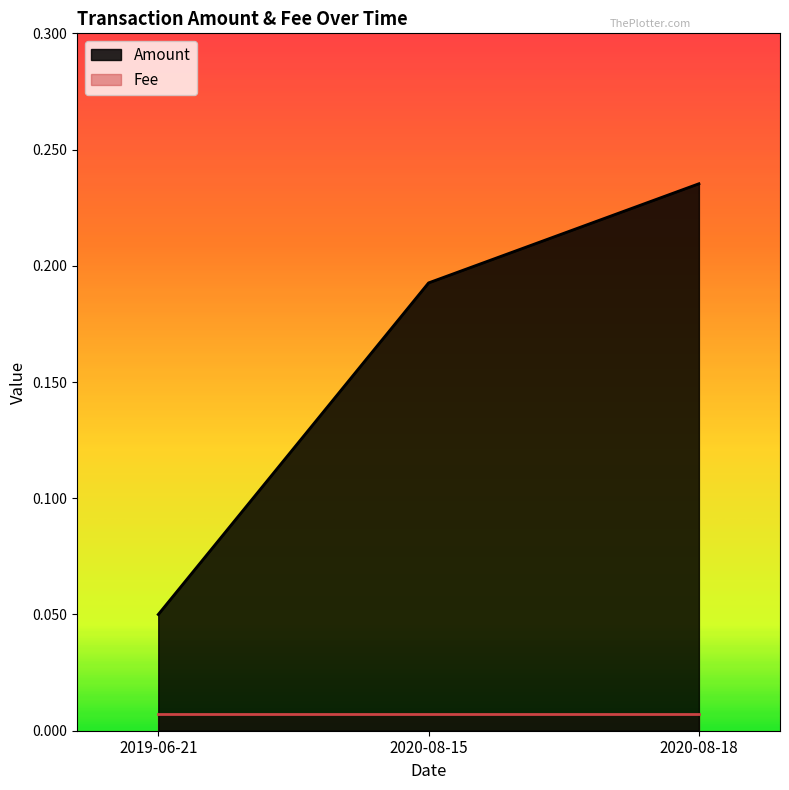

What is the maximum value shown in the chart?

0.2